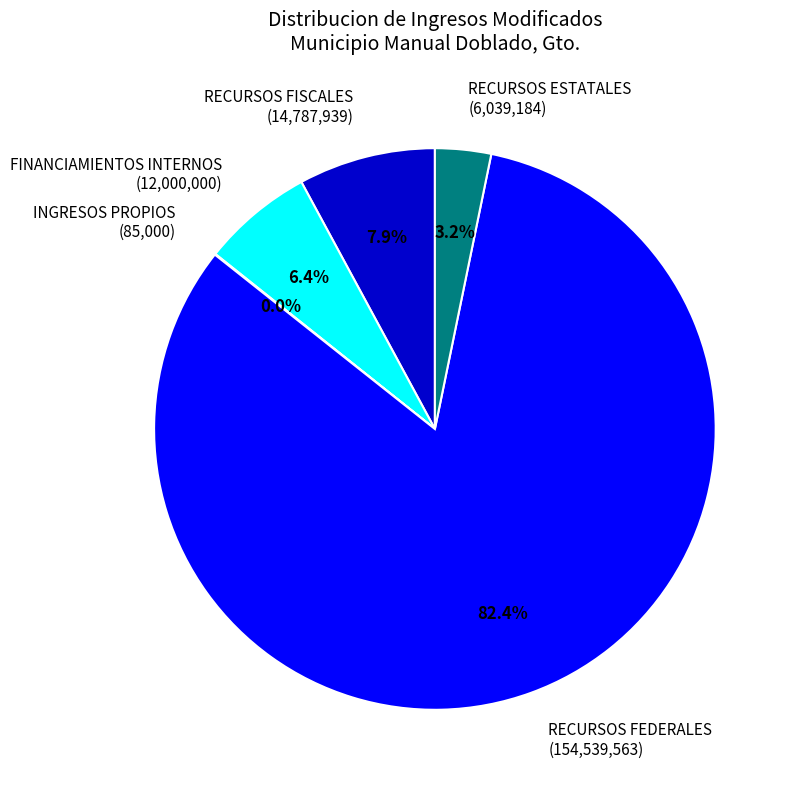

Which has a higher value, RECURSOS FEDERALES (154,539,563) or FINANCIAMIENTOS INTERNOS (12,000,000)?

RECURSOS FEDERALES (154,539,563)